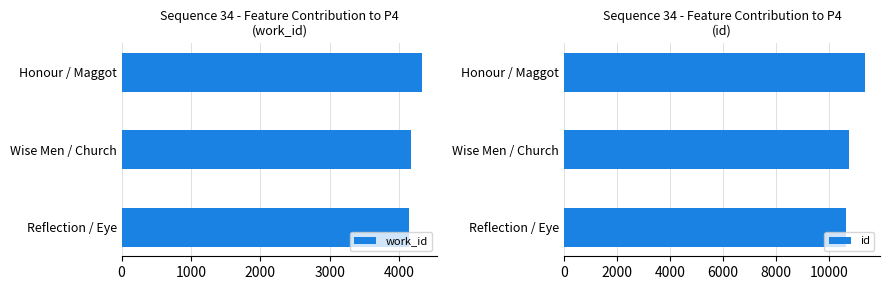

The value of work_id at Wise Men / Church is 5620. True or false?

False